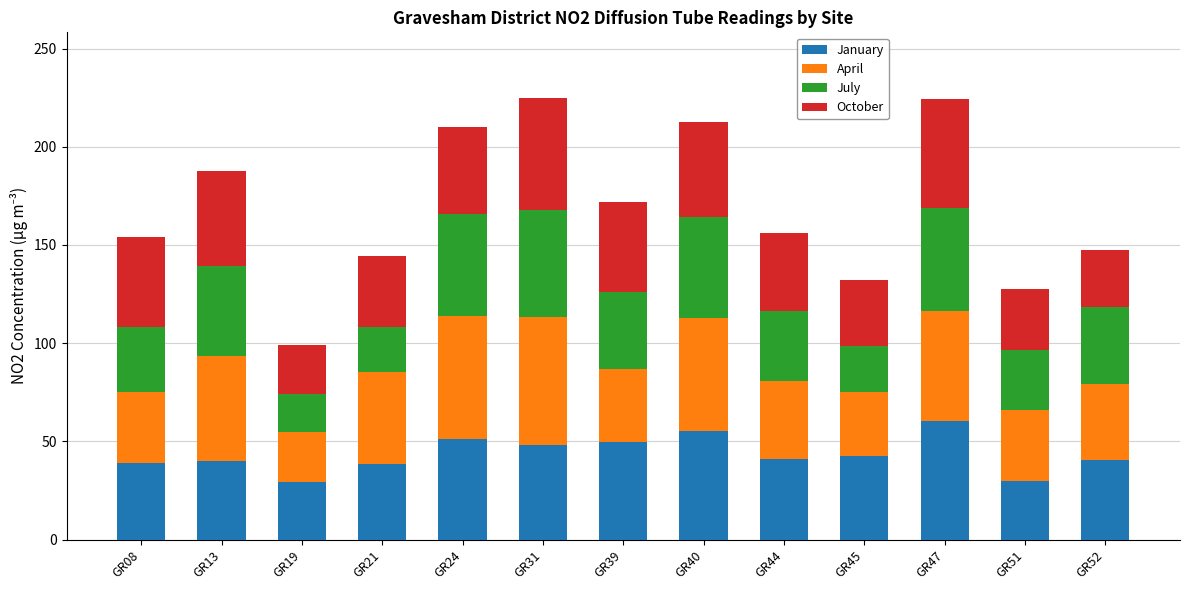

Are the bars horizontal?

No